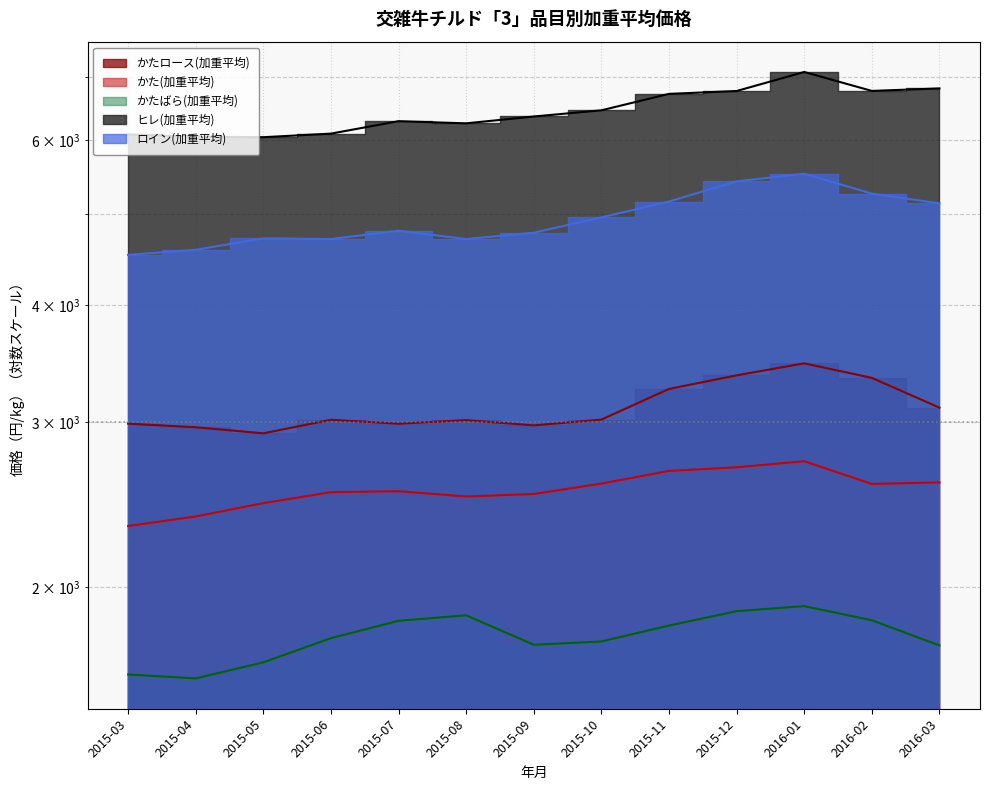

List the labels in order of かた(加重平均) value, largest first.

2016-01, 2015-12, 2015-11, 2016-03, 2015-10, 2016-02, 2015-07, 2015-06, 2015-09, 2015-08, 2015-05, 2015-04, 2015-03